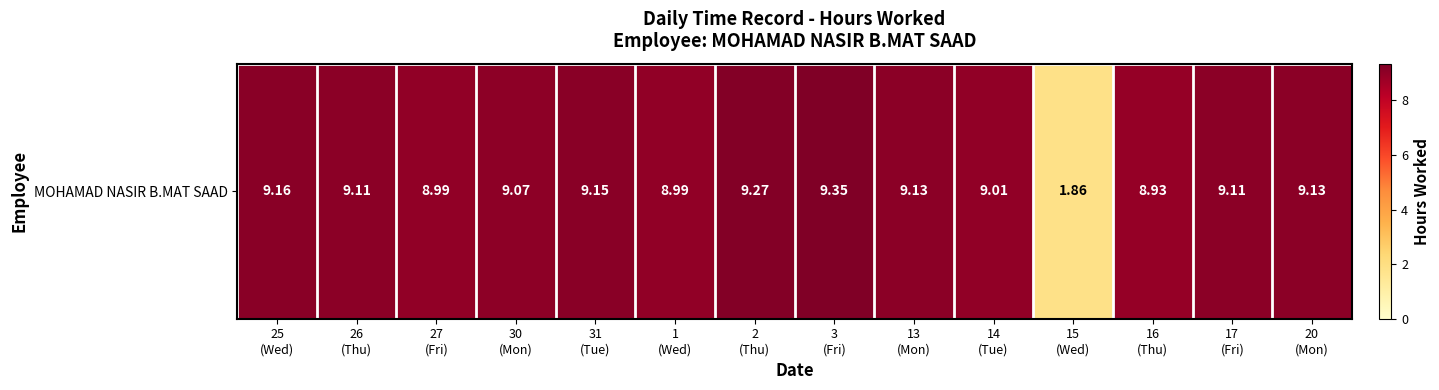

How many data points are less than 9?

4